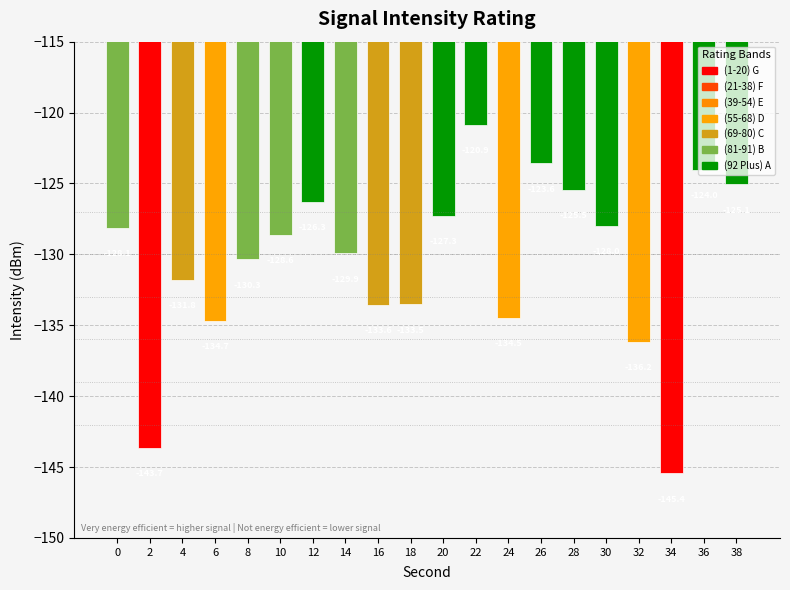

What is the value of the 6th bar from the left?

-128.6